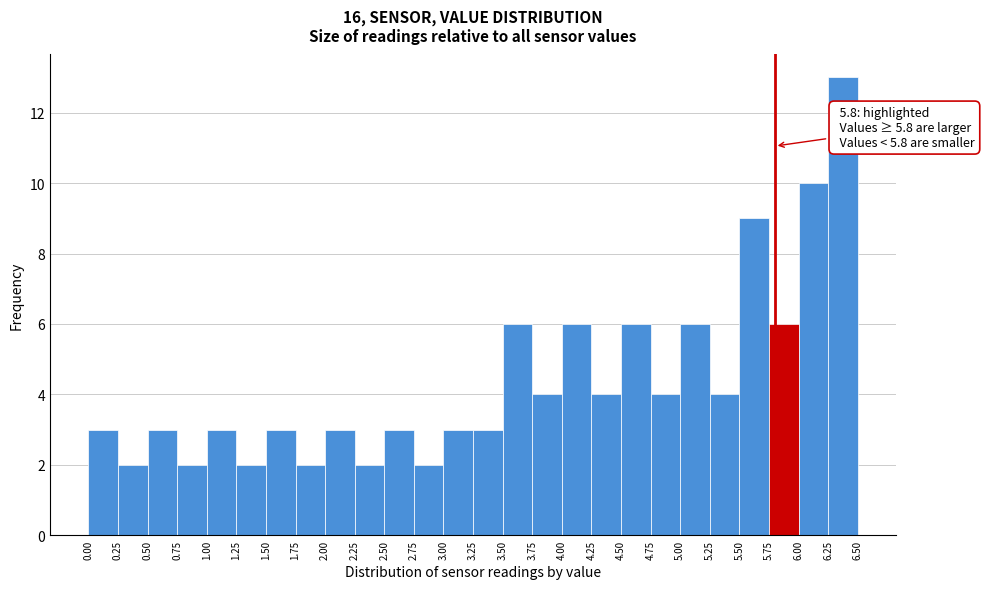

Over which range of the x-axis is the bar tallest?

6.25 to 6.50